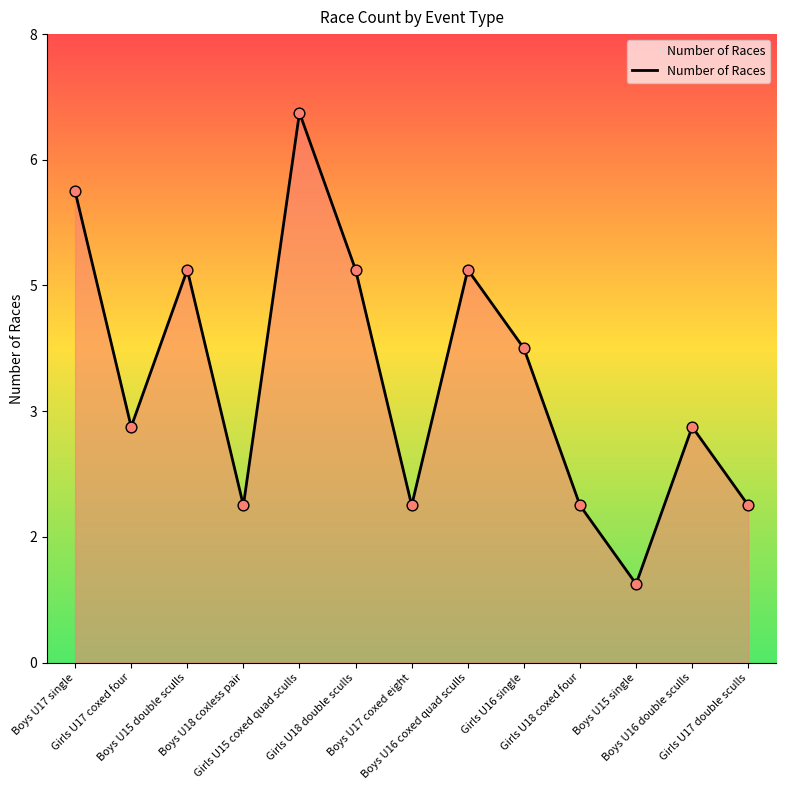

Between Girls U17 double sculls and Boys U15 single, which is larger?

Girls U17 double sculls